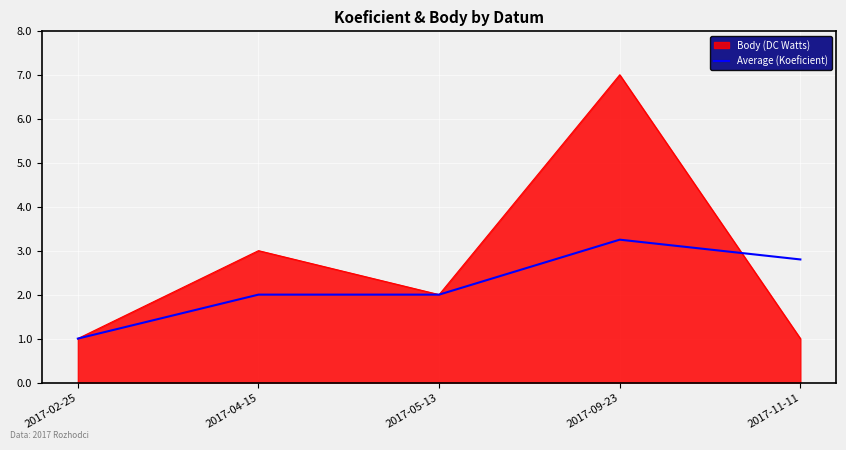

Between 2017-05-13 and 2017-09-23, which series saw the biggest shift?

Body (DC Watts)